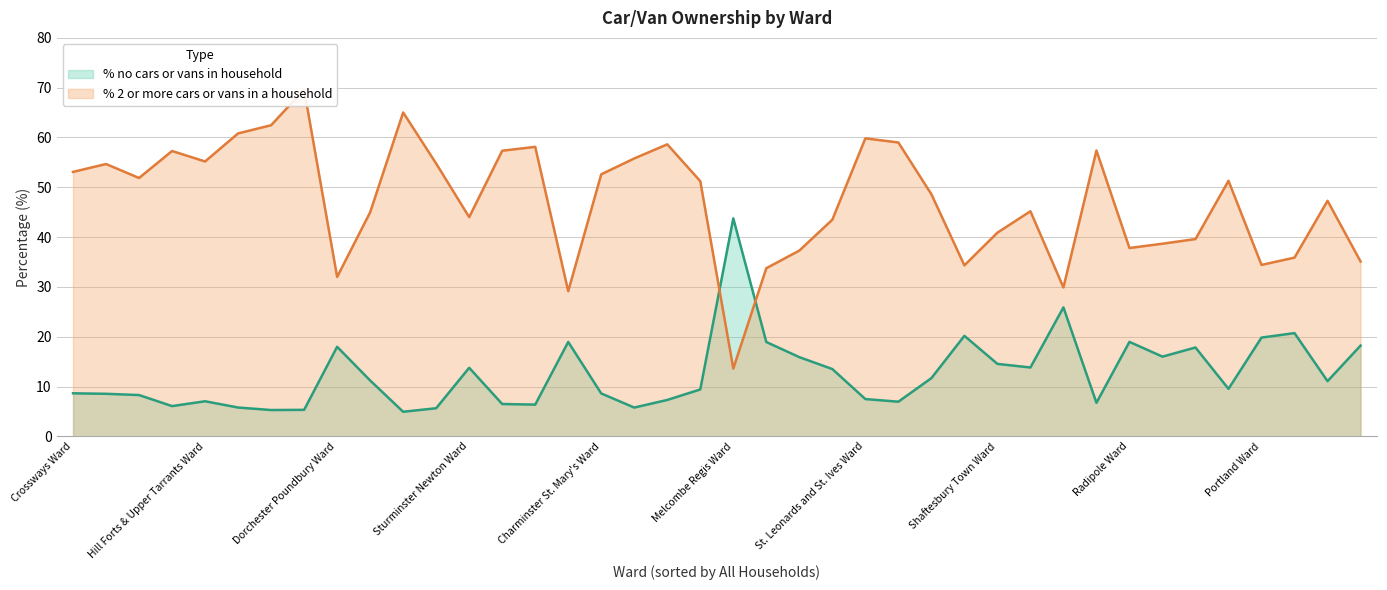

What is the total value across all series at Gillingham Ward?

58.4